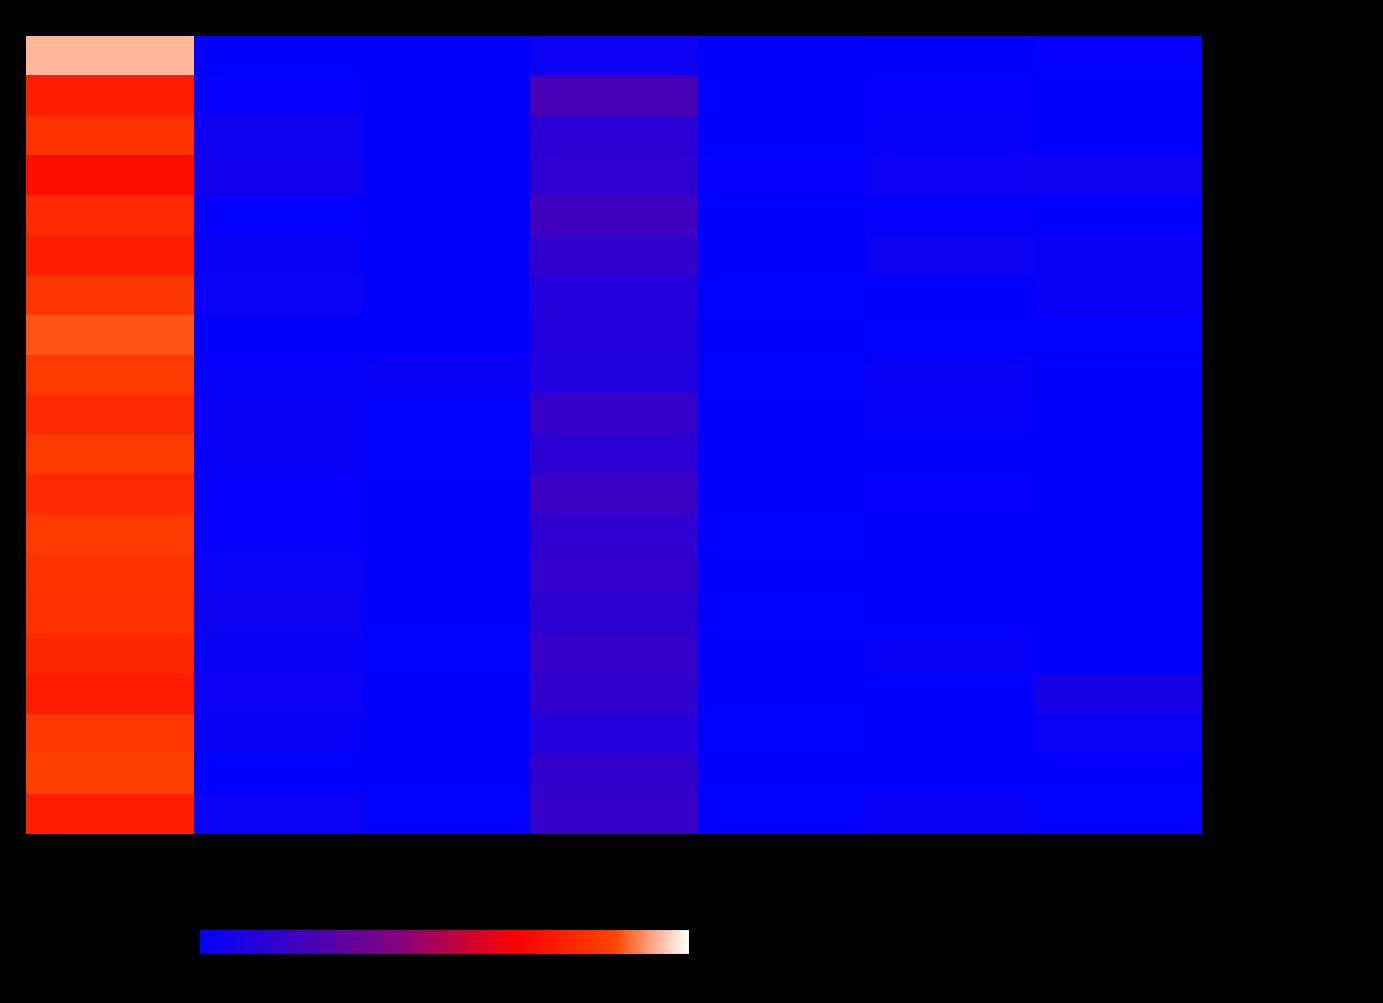

Which series has the largest range (max minus min)?

人力资源服务